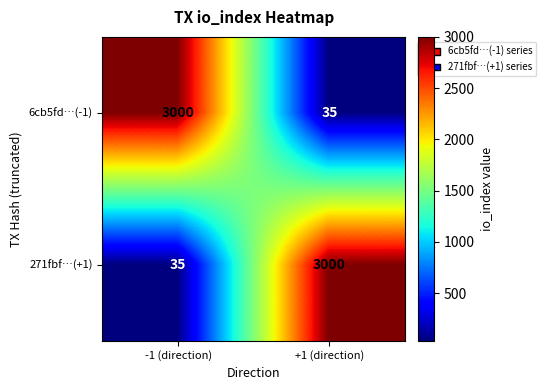

True or false: 6cb5fd…(-1) has a value of 55 at +1 (direction).

False